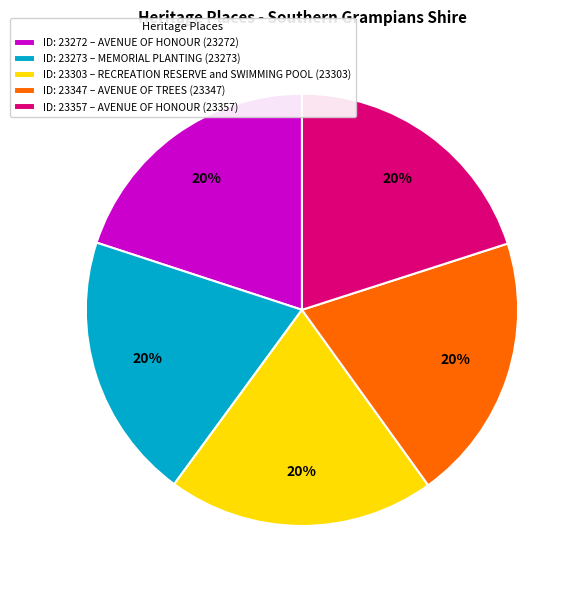

Approximately how many times larger is the value at ID: 23273 – MEMORIAL PLANTING (23273) compared to ID: 23272 – AVENUE OF HONOUR (23272)?

1.0